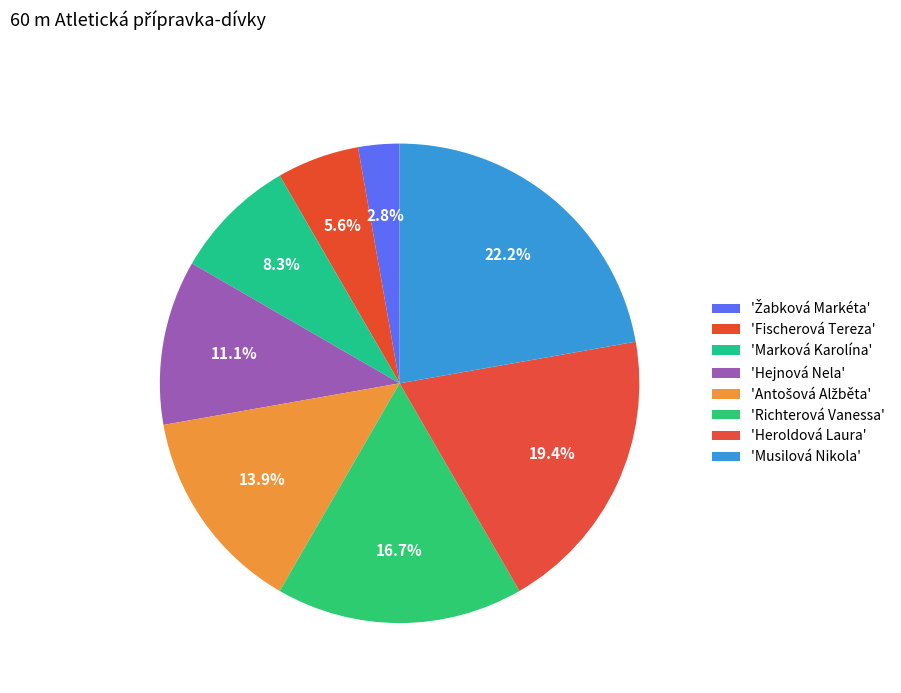

Count the number of slices in the pie.

8